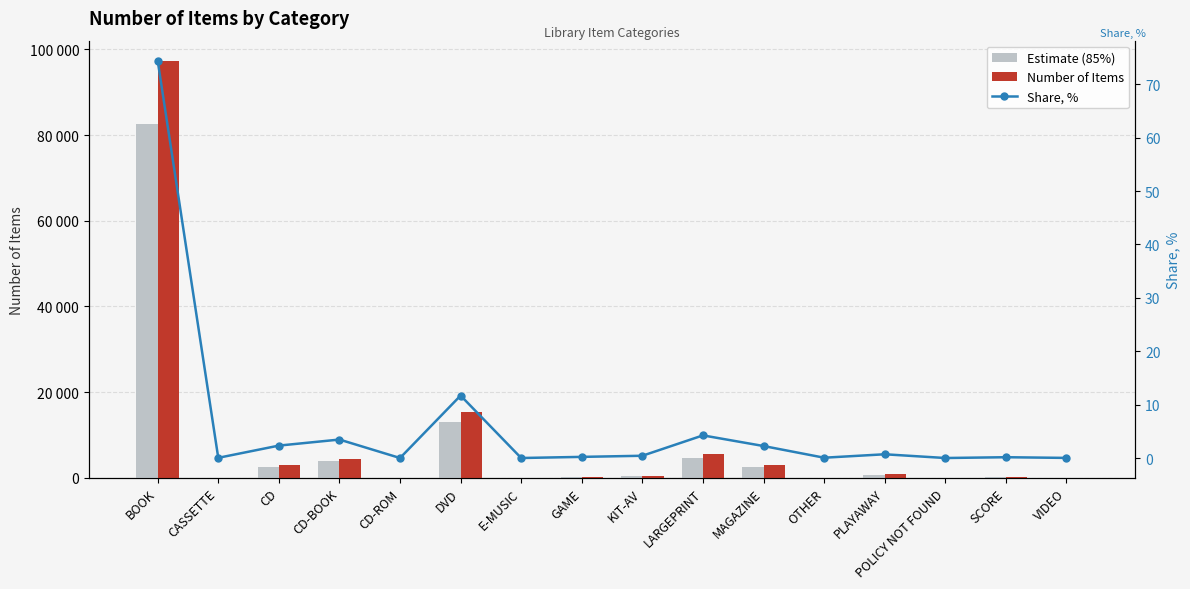

What is the average value of the Number of Items series?

8158.5